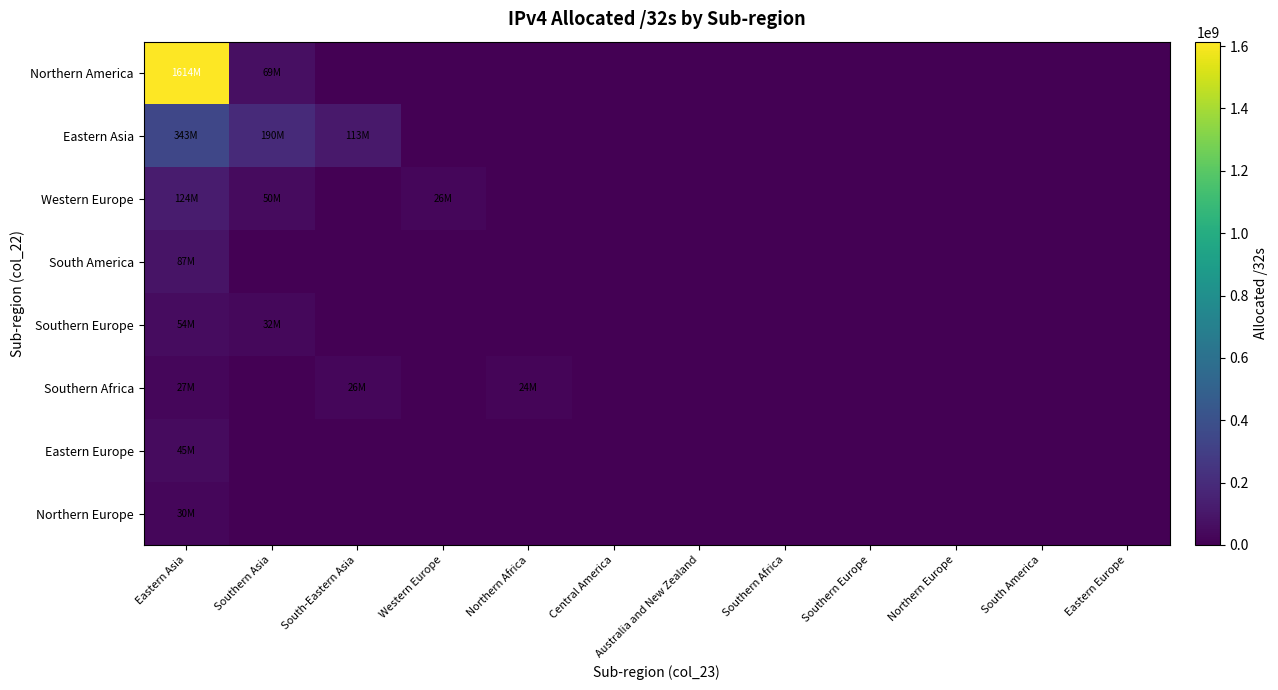

Reading left to right, extract all data points from this chart.

Northern America: Eastern Asia=1614007904	Southern Asia=68696576	South-Eastern Asia=0	Western Europe=0	Northern Africa=0	Central America=0	Australia and New Zealand=0	Southern Africa=0	Southern Europe=0	Northern Europe=0	South America=0	Eastern Europe=0
Eastern Asia: Eastern Asia=343132416	Southern Asia=190337280	South-Eastern Asia=112502016	Western Europe=0	Northern Africa=0	Central America=0	Australia and New Zealand=0	Southern Africa=0	Southern Europe=0	Northern Europe=0	South America=0	Eastern Europe=0
Western Europe: Eastern Asia=123814400	Southern Asia=49887776	South-Eastern Asia=0	Western Europe=25928184	Northern Africa=0	Central America=0	Australia and New Zealand=0	Southern Africa=0	Southern Europe=0	Northern Europe=0	South America=0	Eastern Europe=0
South America: Eastern Asia=87137280	Southern Asia=0	South-Eastern Asia=0	Western Europe=0	Northern Africa=0	Central America=0	Australia and New Zealand=0	Southern Africa=0	Southern Europe=0	Northern Europe=0	South America=0	Eastern Europe=0
Southern Europe: Eastern Asia=54062912	Southern Asia=32132416	South-Eastern Asia=0	Western Europe=0	Northern Africa=0	Central America=0	Australia and New Zealand=0	Southern Africa=0	Southern Europe=0	Northern Europe=0	South America=0	Eastern Europe=0
Southern Africa: Eastern Asia=27119104	Southern Asia=0	South-Eastern Asia=26018304	Western Europe=0	Northern Africa=24157440	Central America=0	Australia and New Zealand=0	Southern Africa=0	Southern Europe=0	Northern Europe=0	South America=0	Eastern Europe=0
Eastern Europe: Eastern Asia=45289728	Southern Asia=0	South-Eastern Asia=0	Western Europe=0	Northern Africa=0	Central America=0	Australia and New Zealand=0	Southern Africa=0	Southern Europe=0	Northern Europe=0	South America=0	Eastern Europe=0
Northern Europe: Eastern Asia=29860392	Southern Asia=0	South-Eastern Asia=0	Western Europe=0	Northern Africa=0	Central America=0	Australia and New Zealand=0	Southern Africa=0	Southern Europe=0	Northern Europe=0	South America=0	Eastern Europe=0